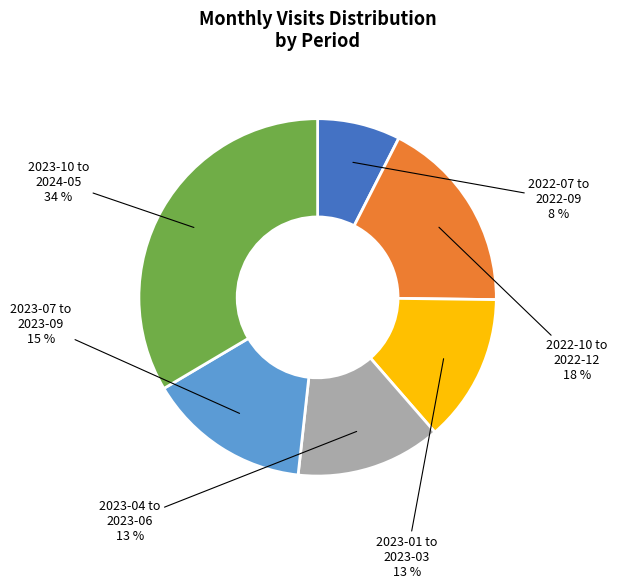

Is there any slice that represents more than half of the pie?

No